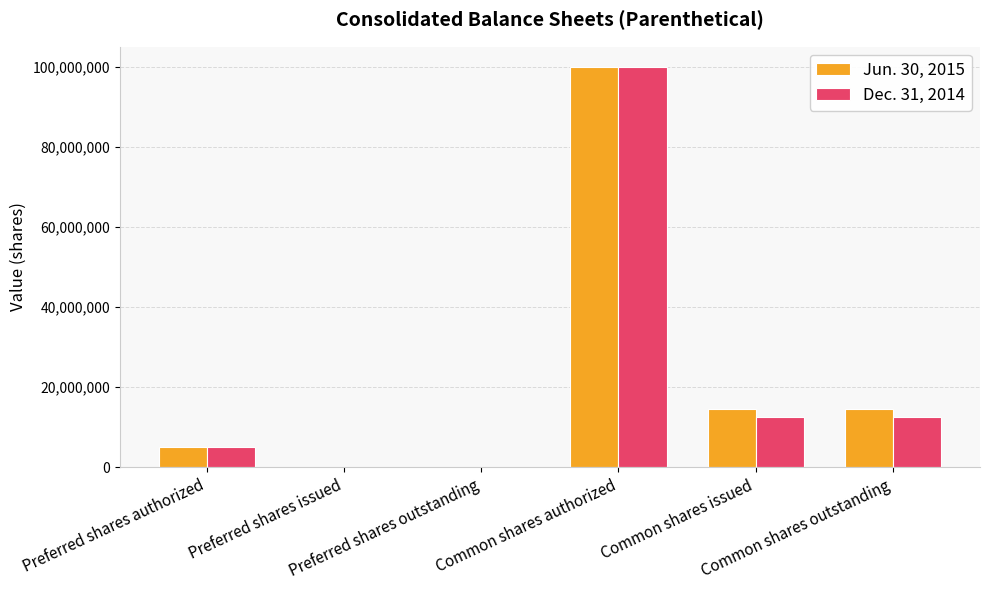

What is the difference between the Jun. 30, 2015 values at Common shares outstanding and Preferred shares authorized?

9464014